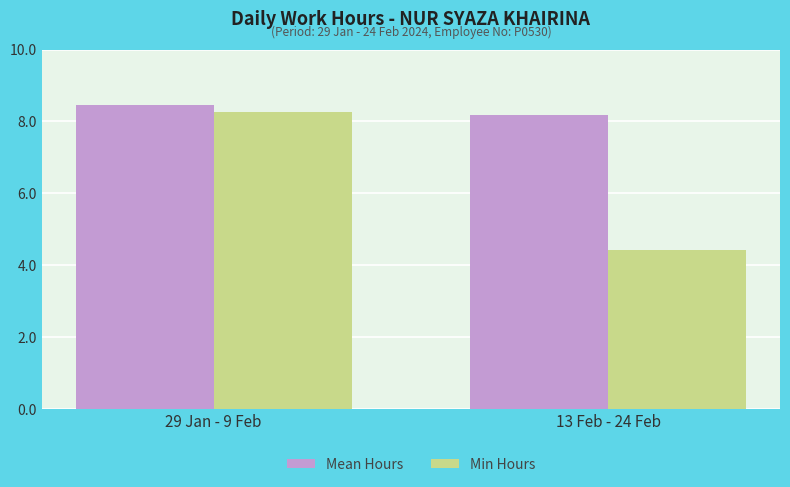

What is the value of the Min Hours bar at the 2nd from the left?

4.4